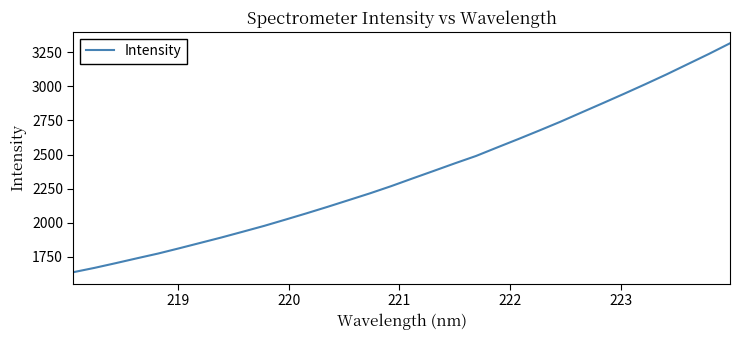

True or false: the data has more than 2 interior local peaks.

False